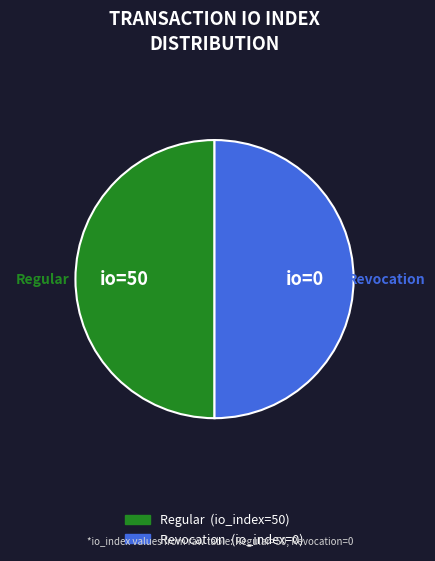

Count the number of slices in the pie.

2